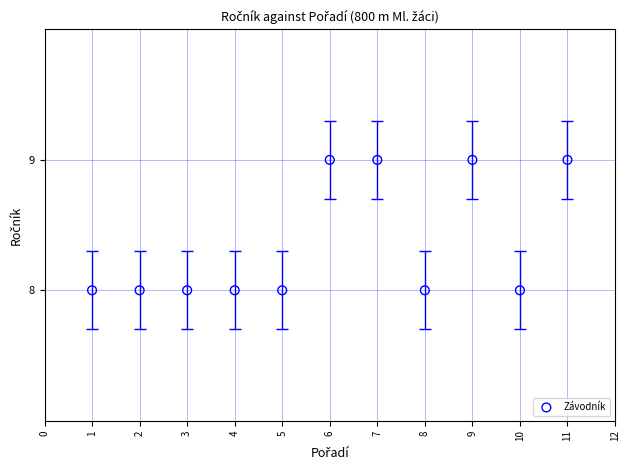

What is the average X value?

6